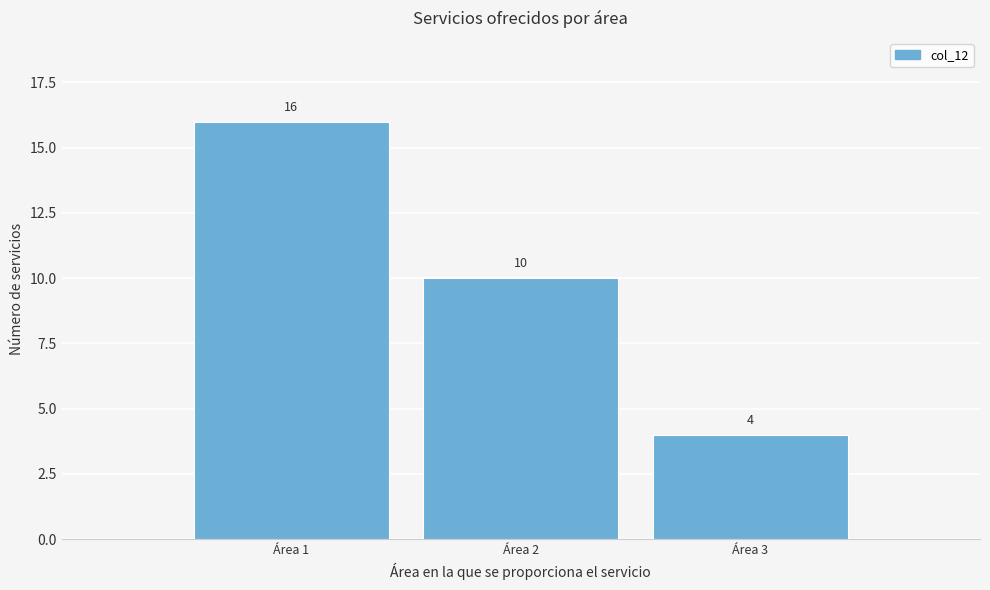

Reading left to right, list every bar in this chart as the range it spans on the x-axis followed by its height.

0.5 to 1.5: 16
1.5 to 2.5: 10
2.5 to 3.5: 4